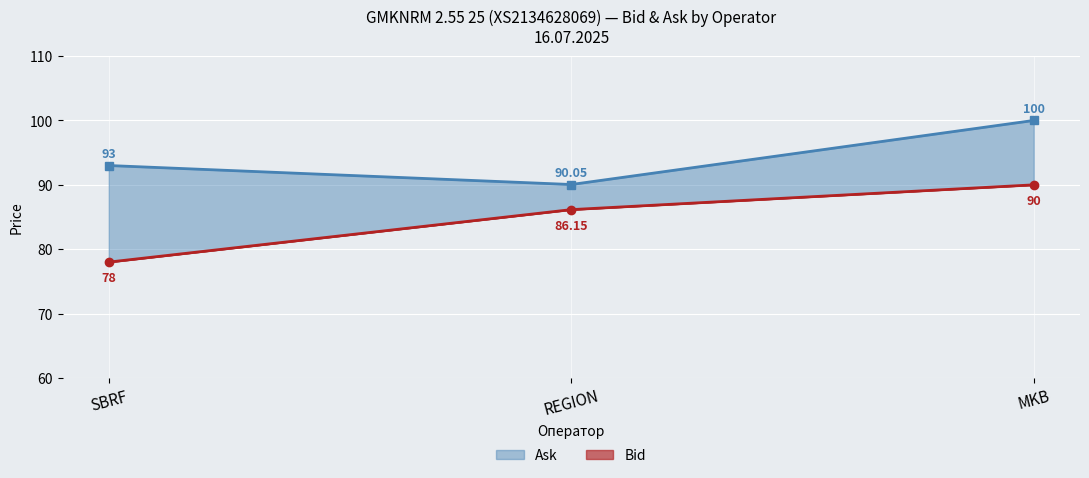

Which label corresponds to the largest value in the chart?

MKB